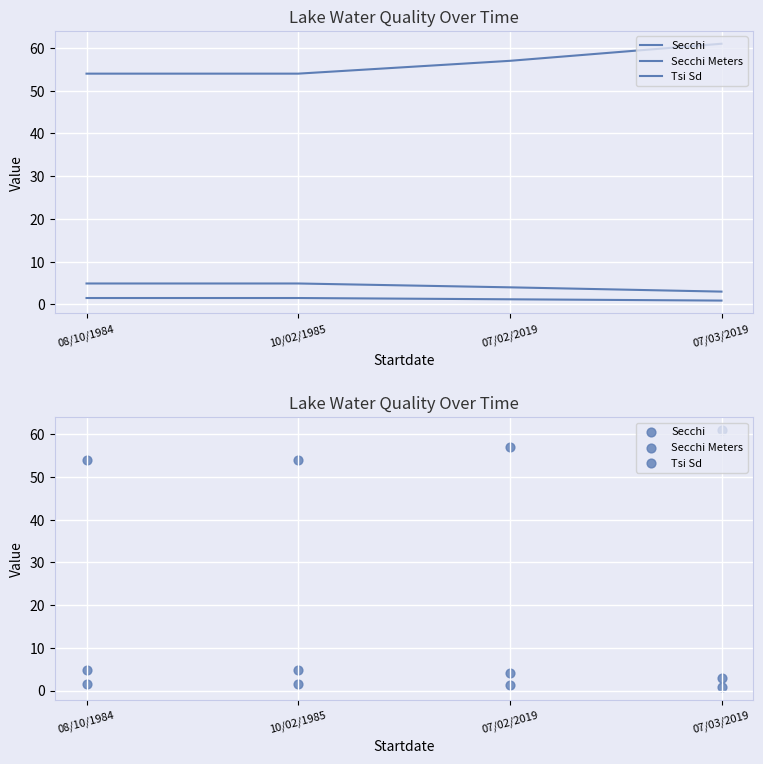

Which series has the largest total across all categories?

Tsi Sd